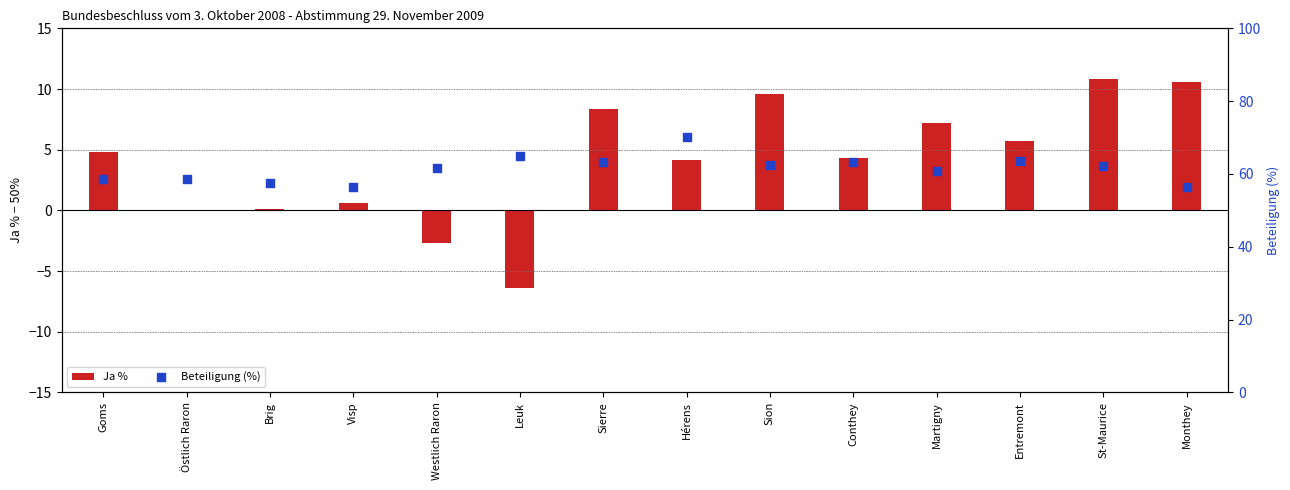

Which series has the largest Y range (max minus min)?

Ja %